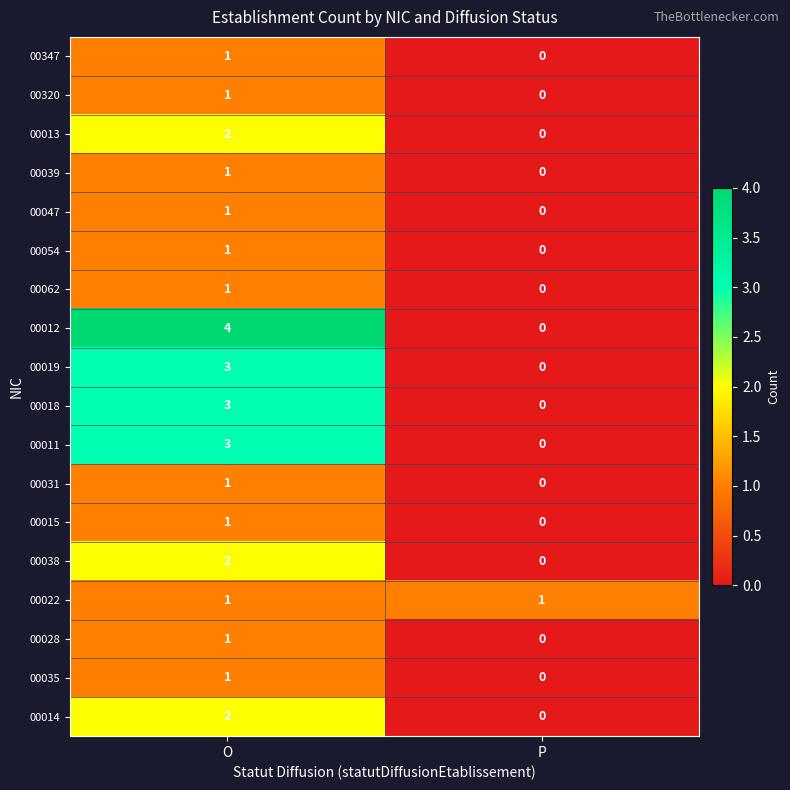

What is the total value across all series at O?

30